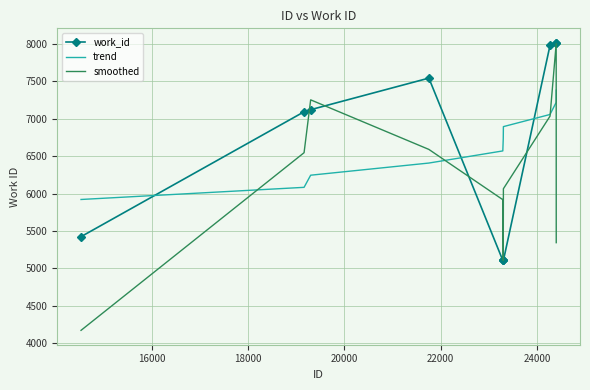

True or false: trend and work_id intersect in this chart.

True